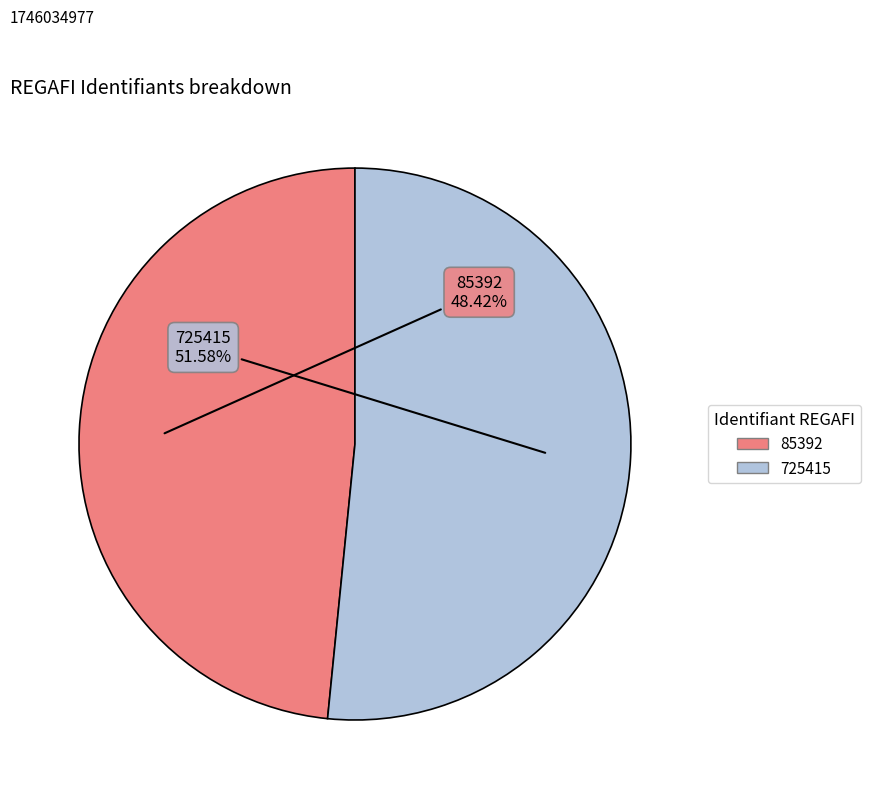

Does any single category account for the majority?

Yes